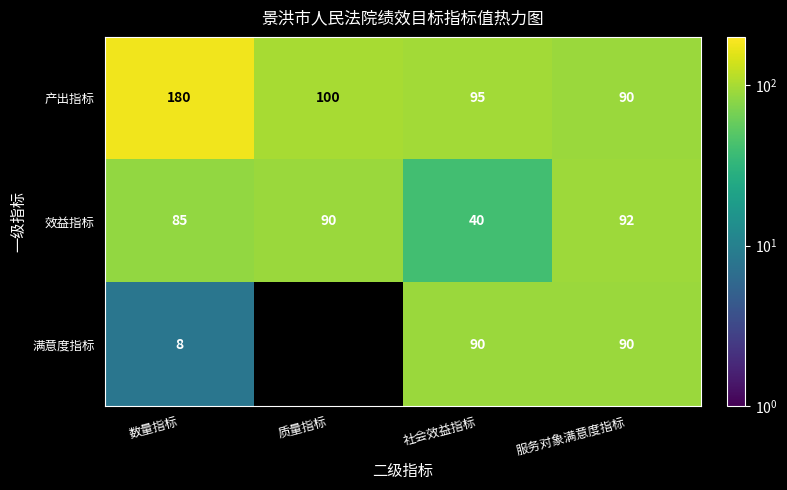

Between 社会效益指标 and 数量指标, which is larger?

数量指标